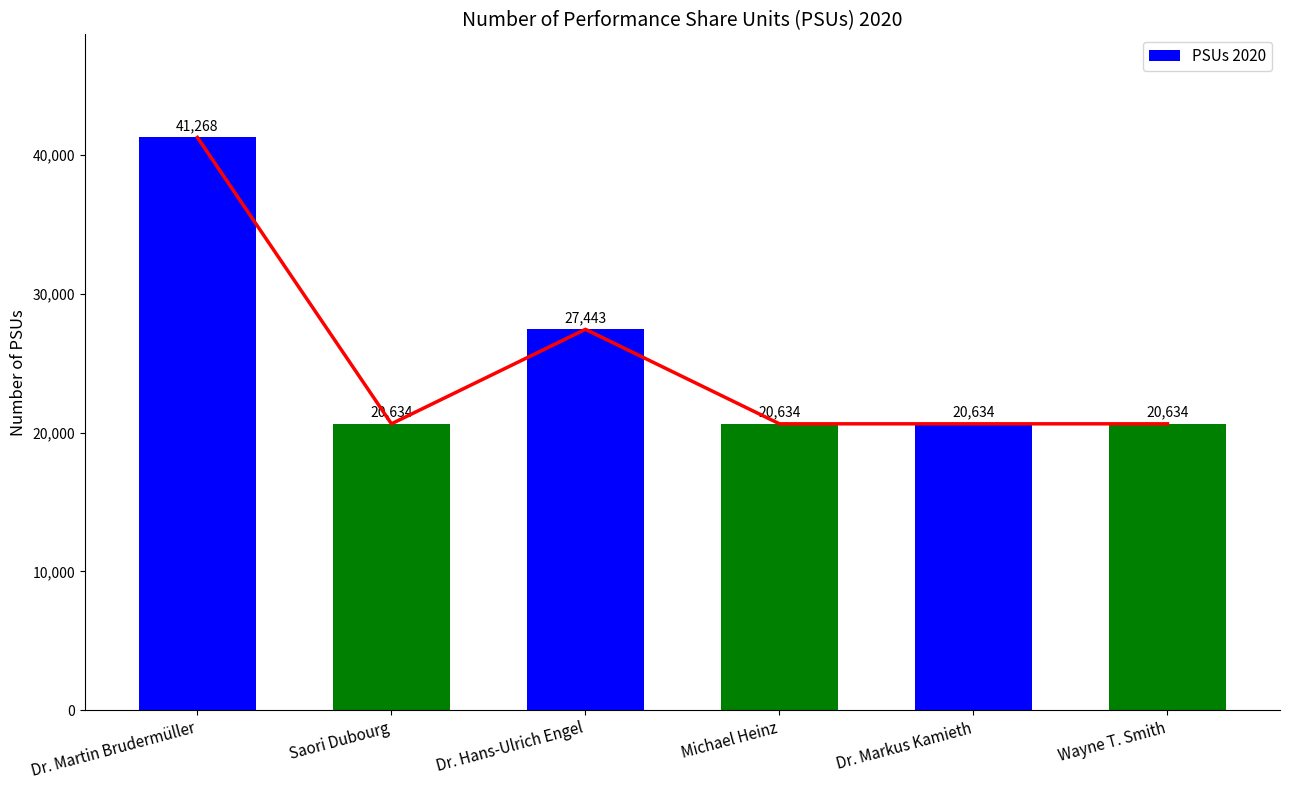

What is the maximum value shown in the chart?

41268